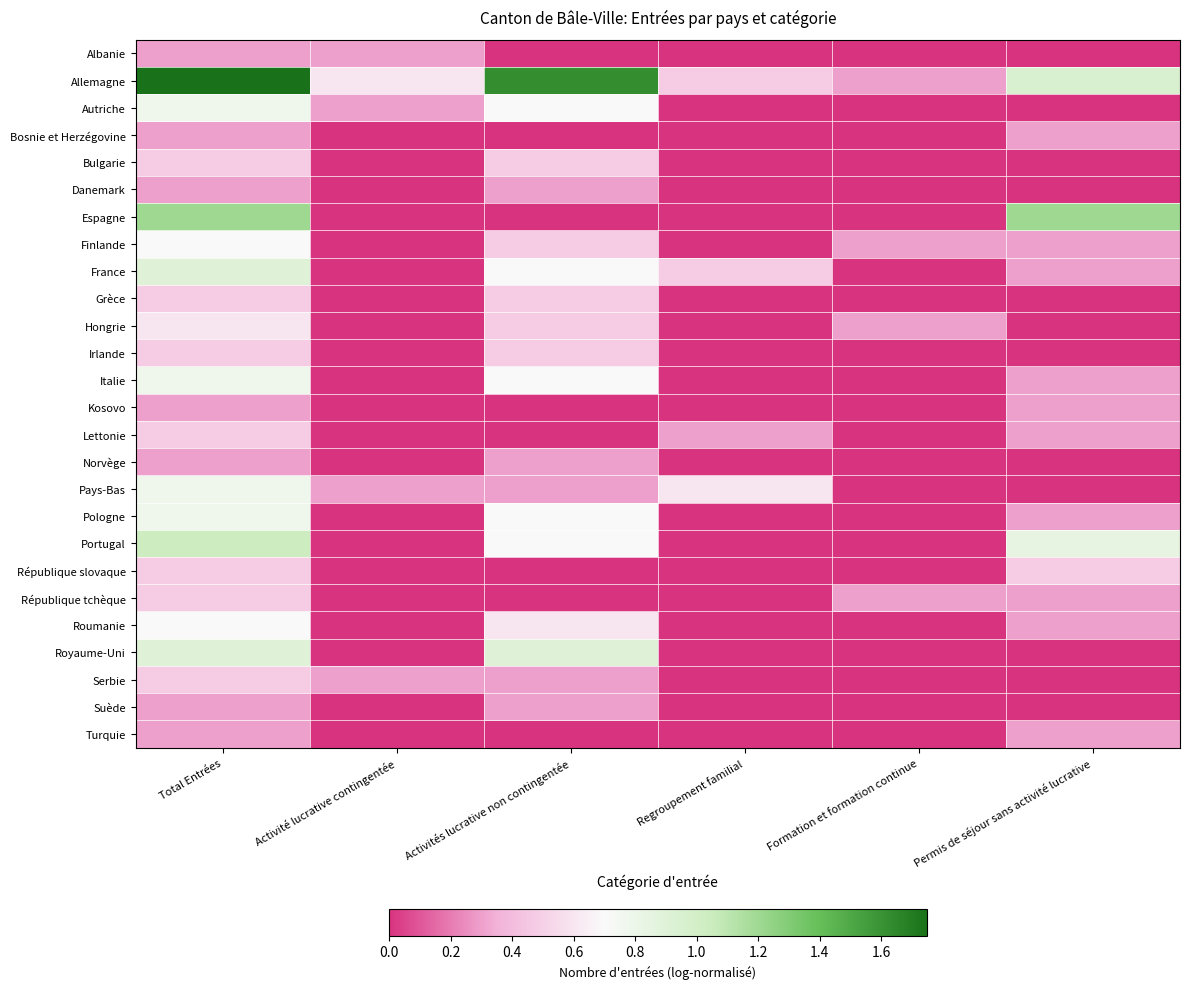

Which series has the largest range (max minus min)?

Allemagne